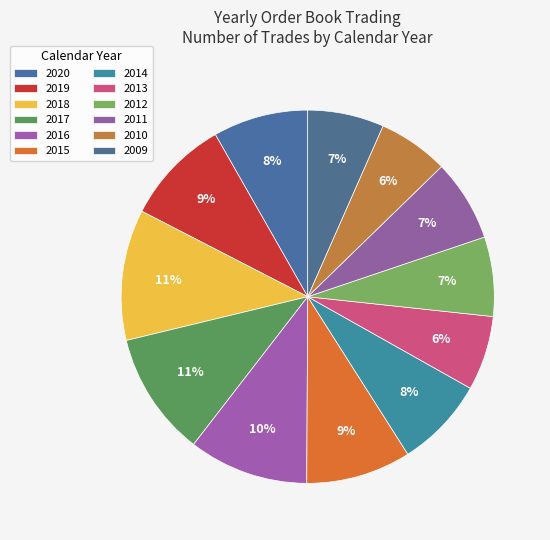

To the nearest percent, what percentage of the pie is 2017?

11%